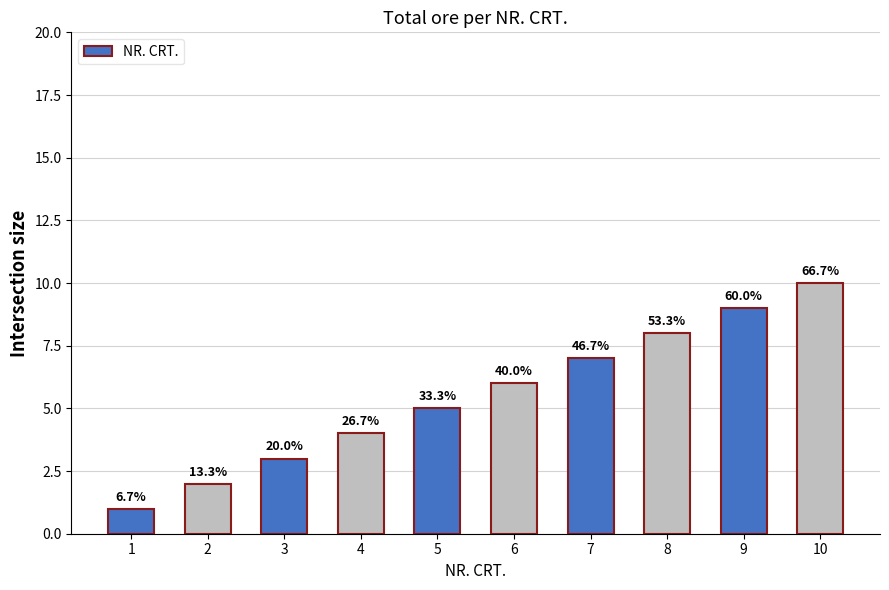

What is the greatest value displayed?

10